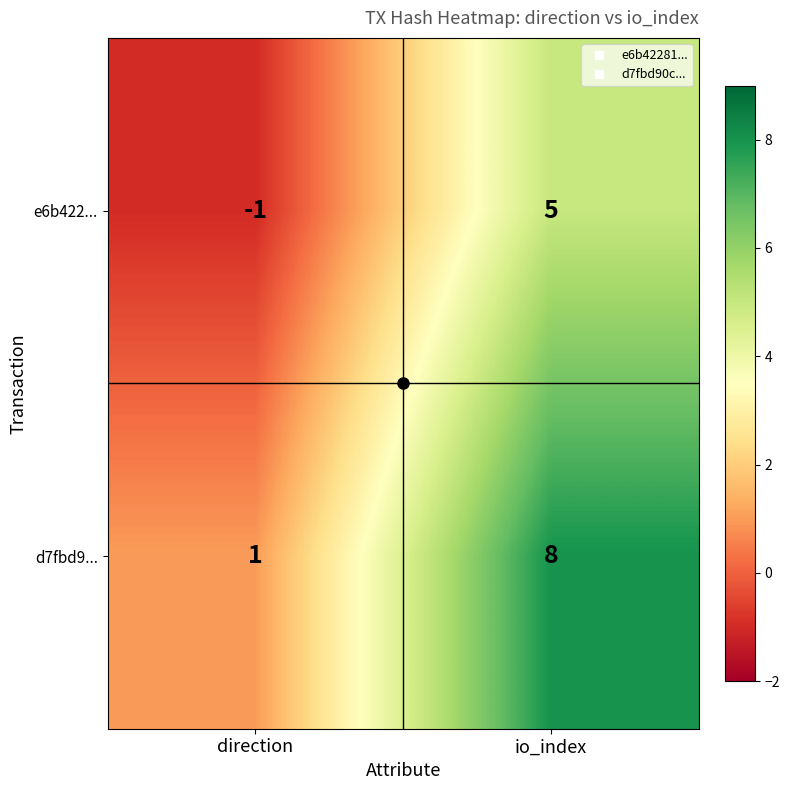

At which label is d7fbd9... closest to 4?

direction